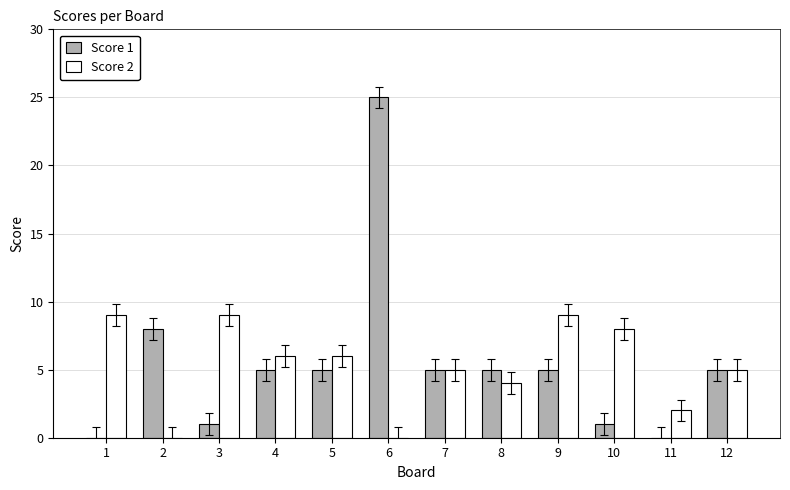

Reading left to right, what are all the values shown in this chart?

Score 1: 0	8	1	5	5	25	5	5	5	1	0	5
Score 2: 9	0	9	6	6	0	5	4	9	8	2	5